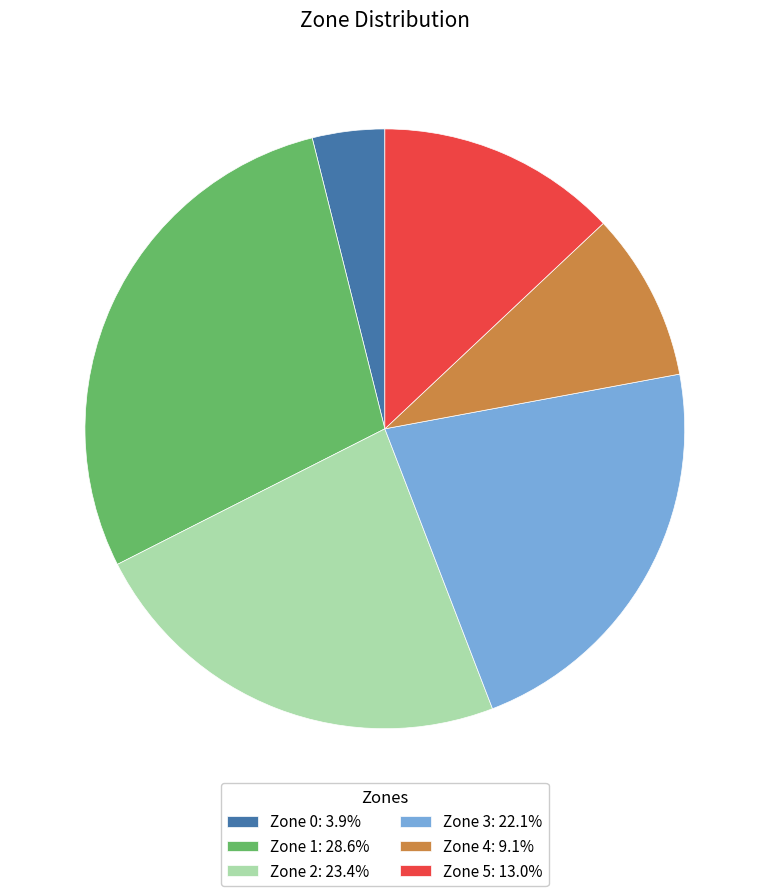

Which slice is the smallest?

Zone 0